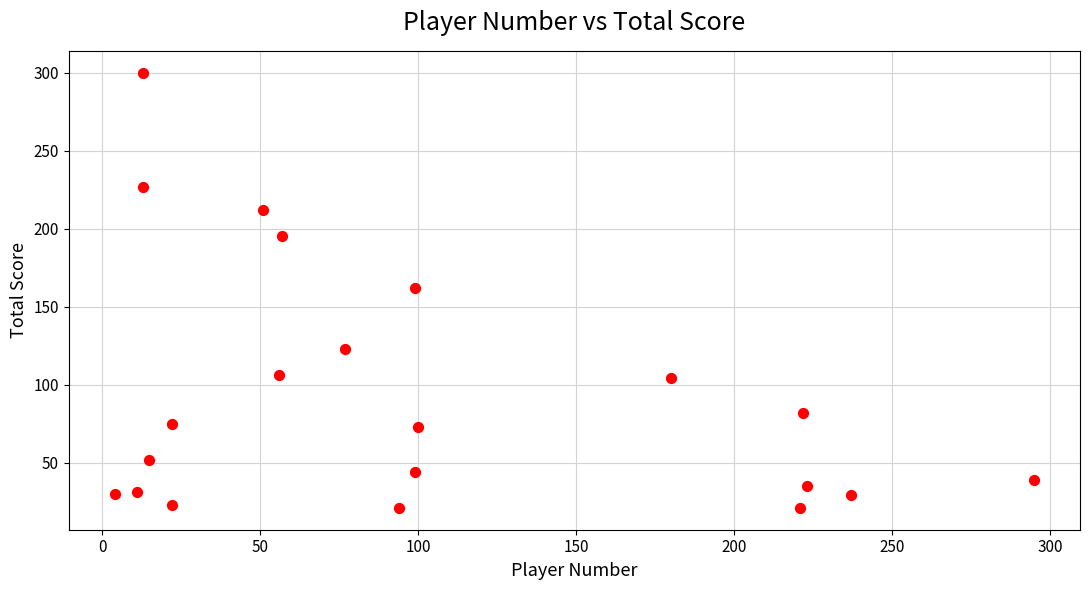

What is the range of Y values (max minus min)?

279